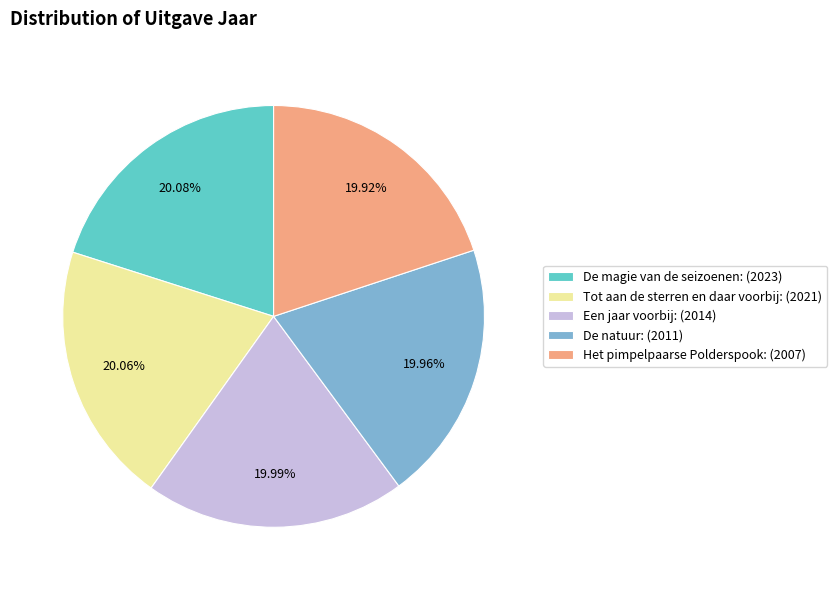

Approximately how many times larger is the value at De natuur: (2011) compared to Een jaar voorbij: (2014)?

1.0